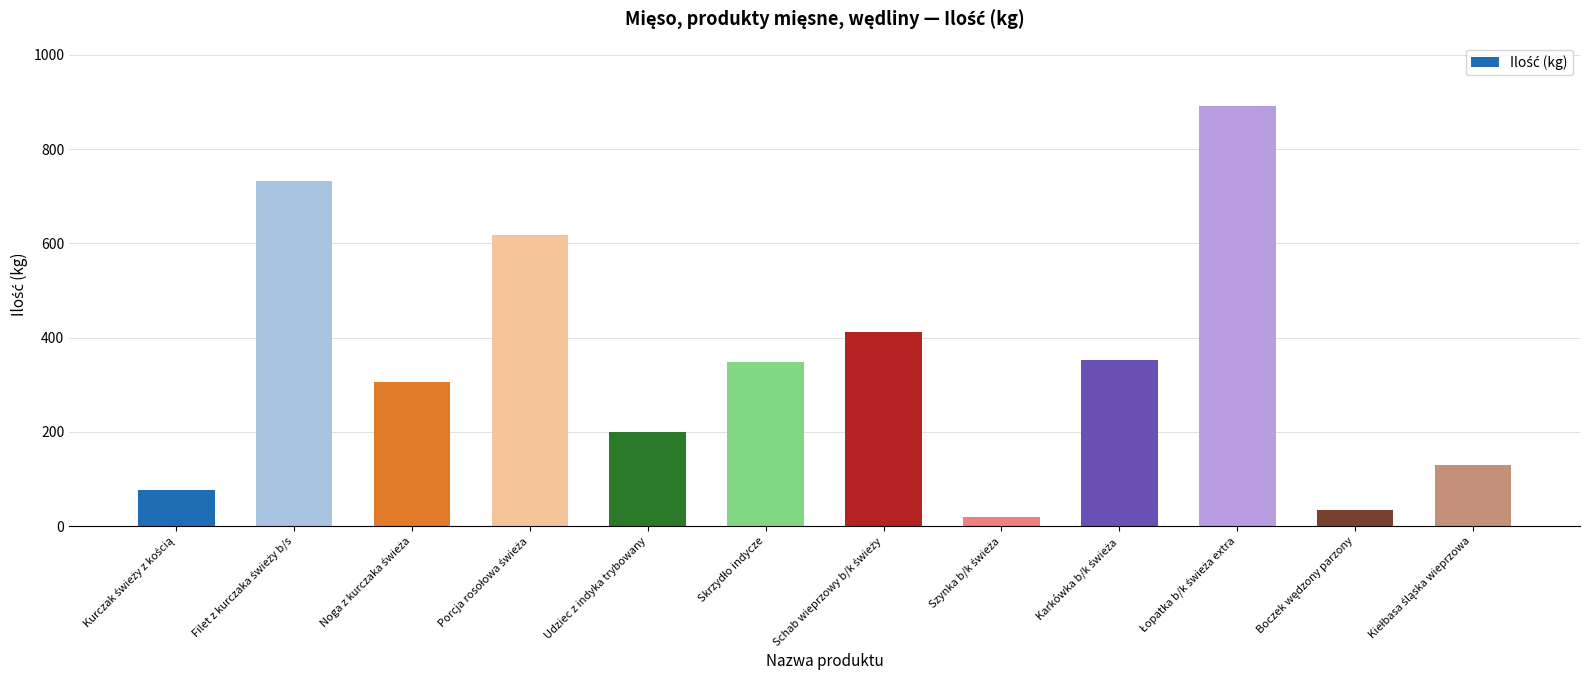

What is the label of the 8th bar from the right?

Udziec z indyka trybowany